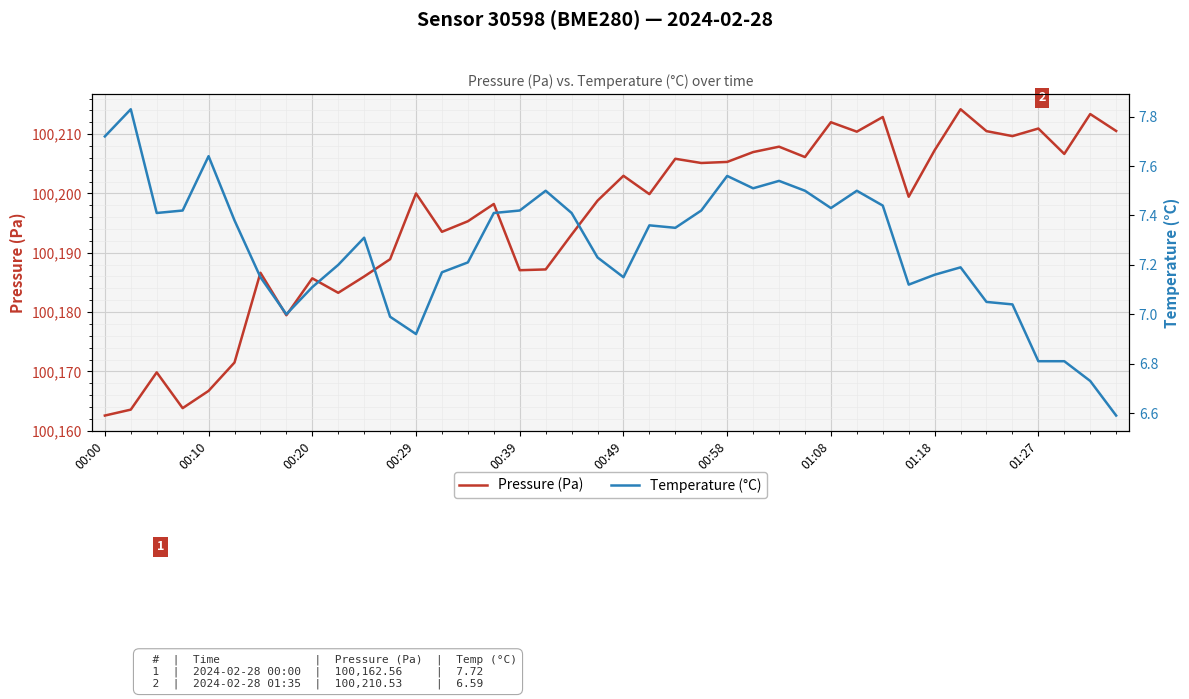

What is the maximum value for Pressure (Pa)?

100214.2